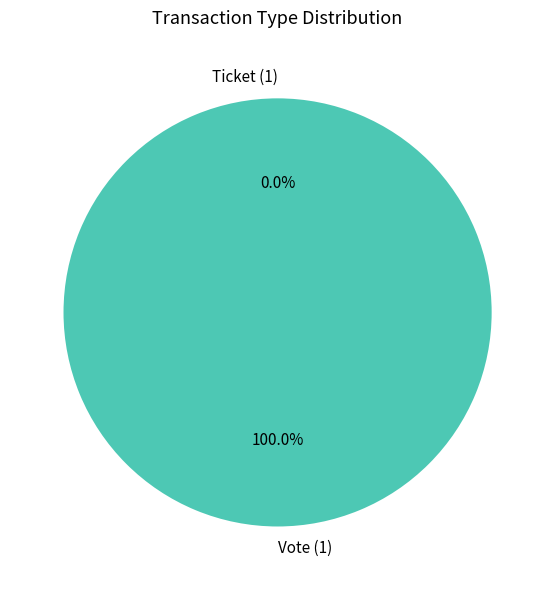

Between Ticket and Vote, which is larger?

Vote